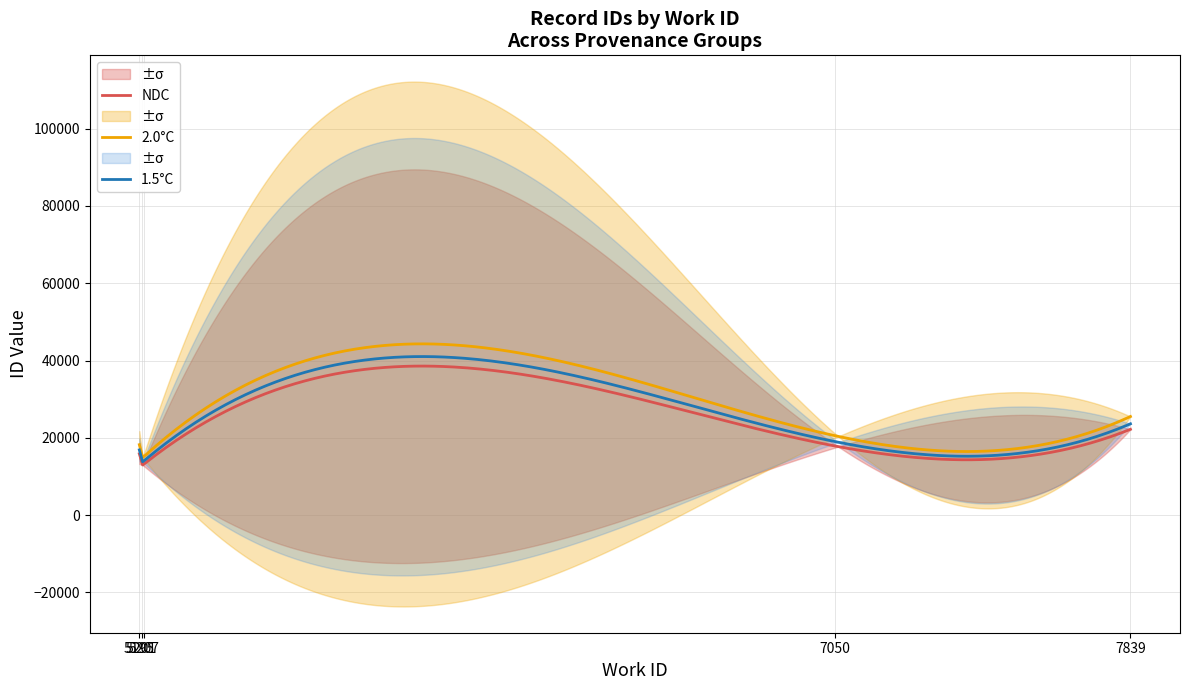

What is the lowest value of the 2.0°C series?

14927.3